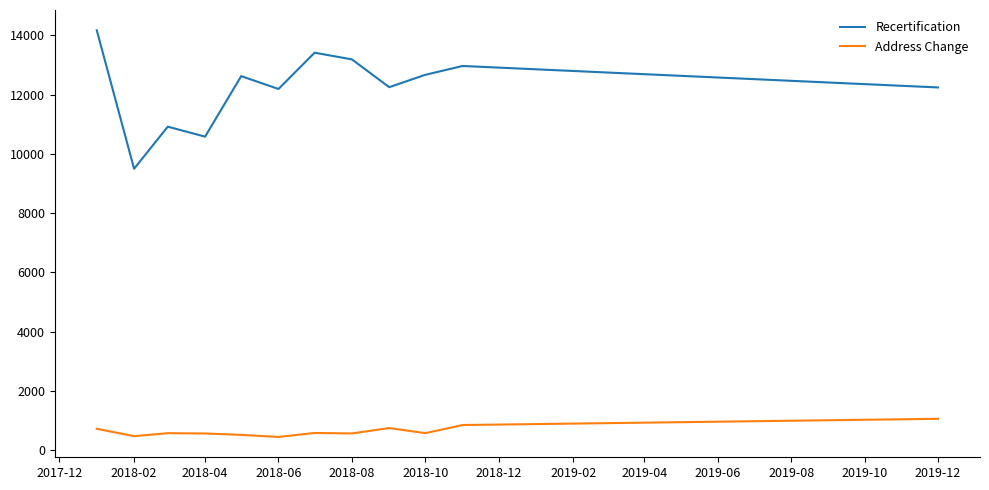

What are all the series names shown in the legend?

Recertification, Address Change